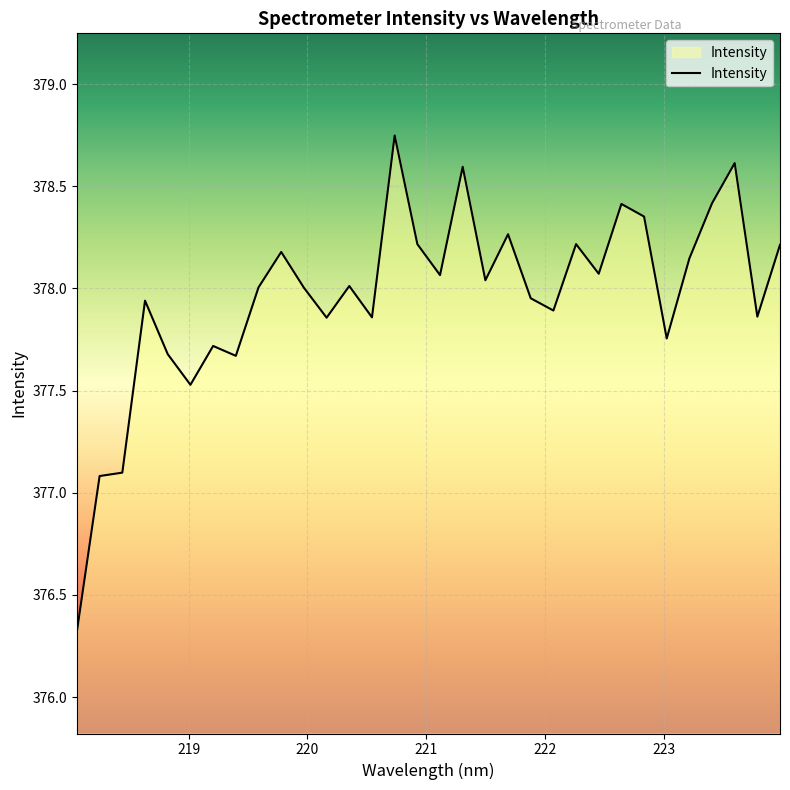

What is the difference between the maximum and minimum values?

2.4